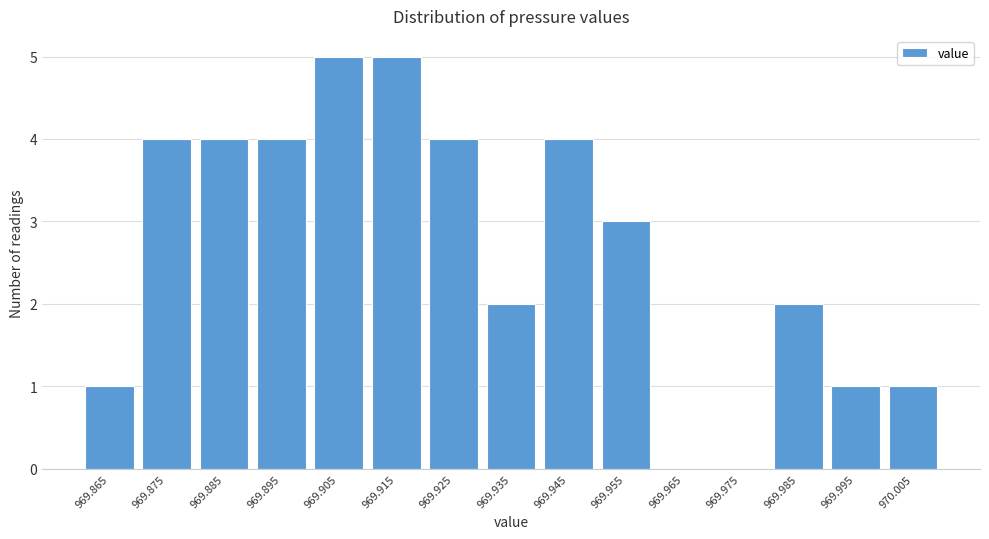

Reading left to right, extract all data points from this chart.

969.865=1	969.875=4	969.885=4	969.895=4	969.905=5	969.915=5	969.925=4	969.935=2	969.945=4	969.955=3	969.965=0	969.975=0	969.985=2	969.995=1	970.005=1